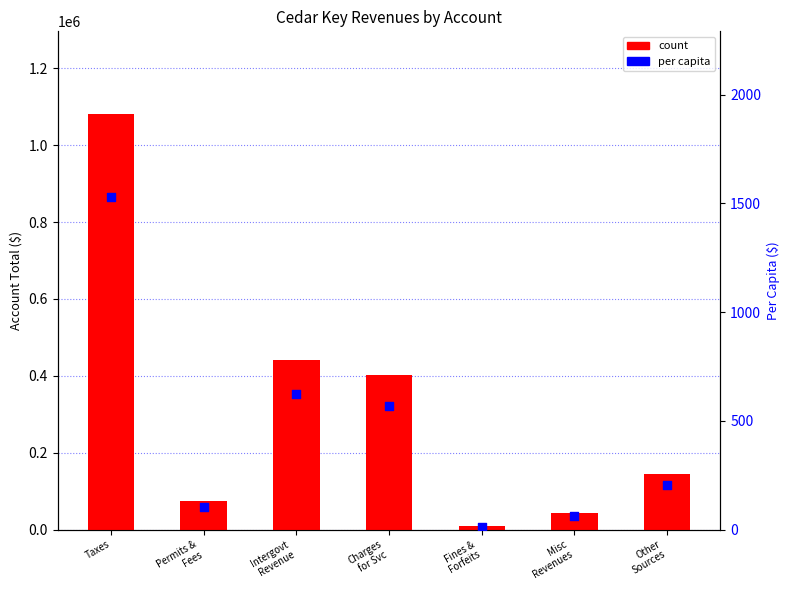

What is the total value across all series at Taxes?

1081711.8